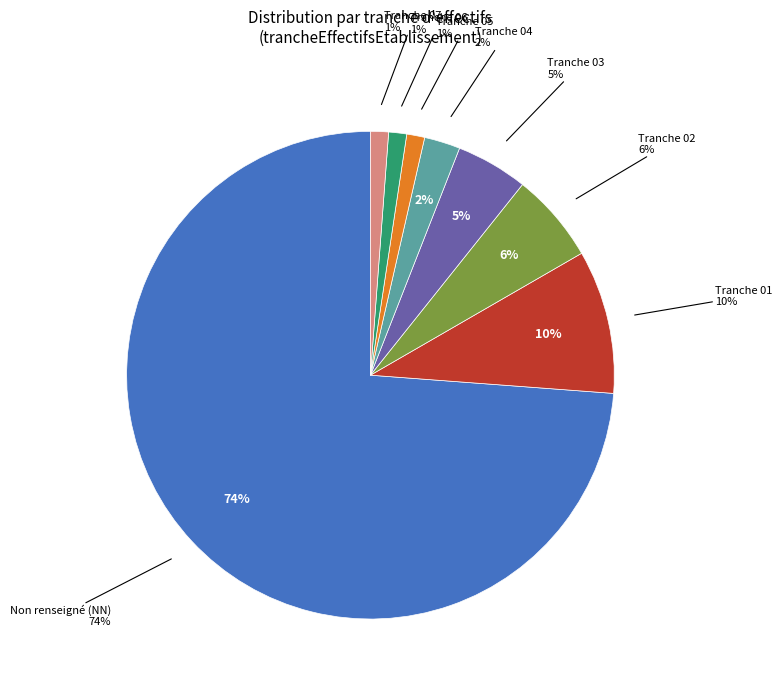

Between 08 and 03, which is larger?

03